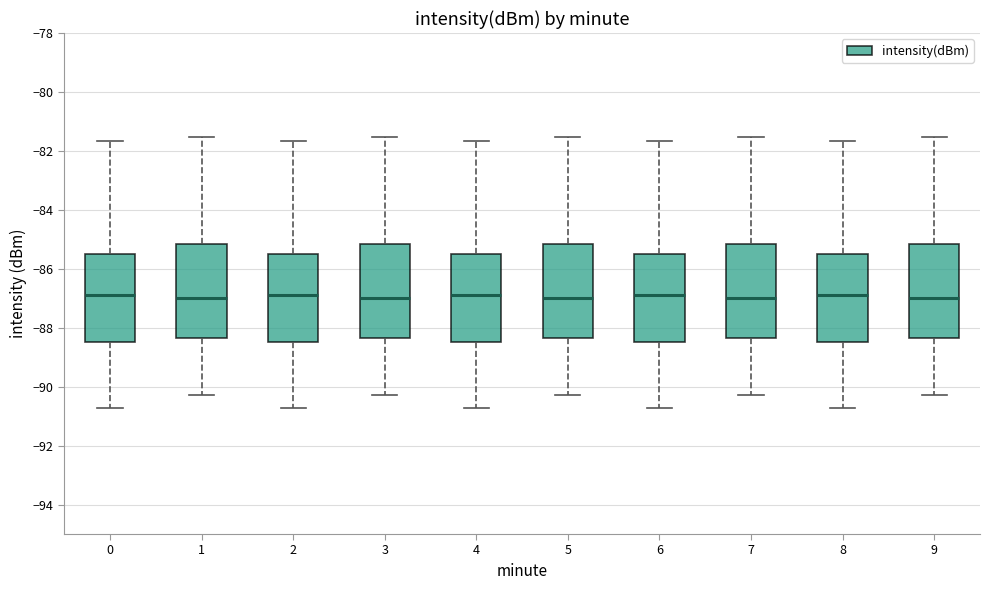

Where is the upper edge of the box at x = 3 on the y-axis? The values are not printed on the chart, so give them approximately, as read against the axis.

-85.2